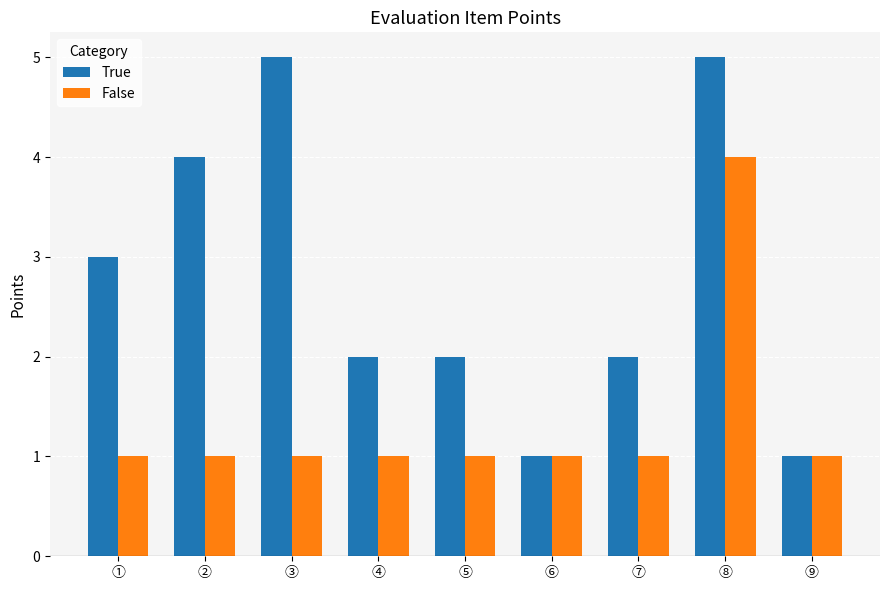

Which series has the largest total across all categories?

True